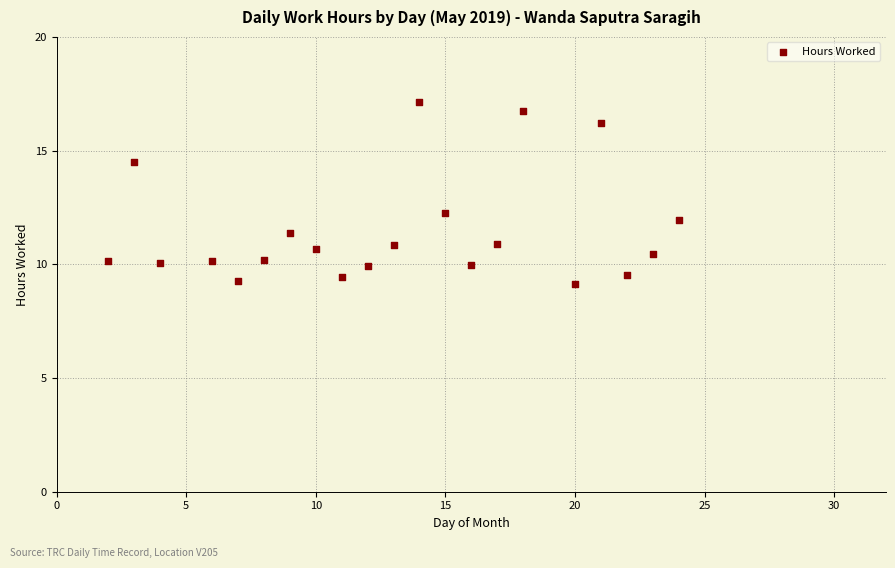

What Y value in the scatter plot is closest to 13?

12.2